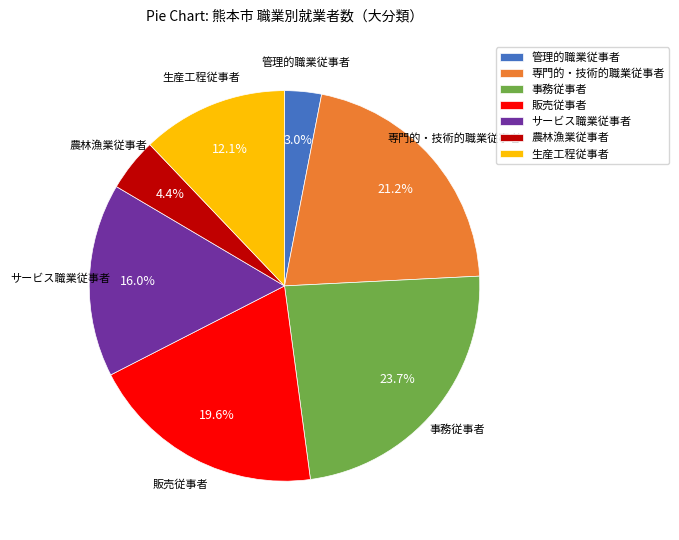

To the nearest percent, what is the difference between the largest and smallest slice percentages?

21%